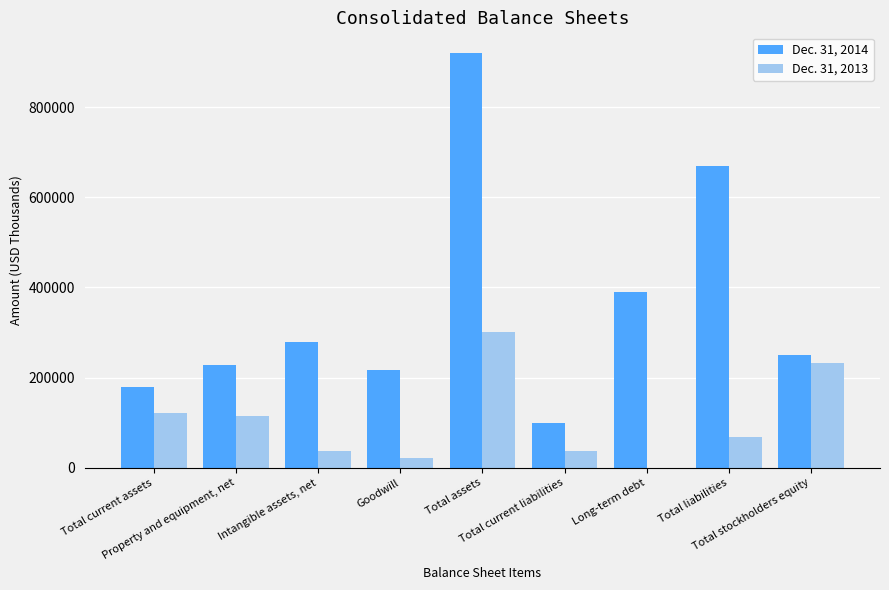

What is the average value of the Dec. 31, 2013 series?

103800